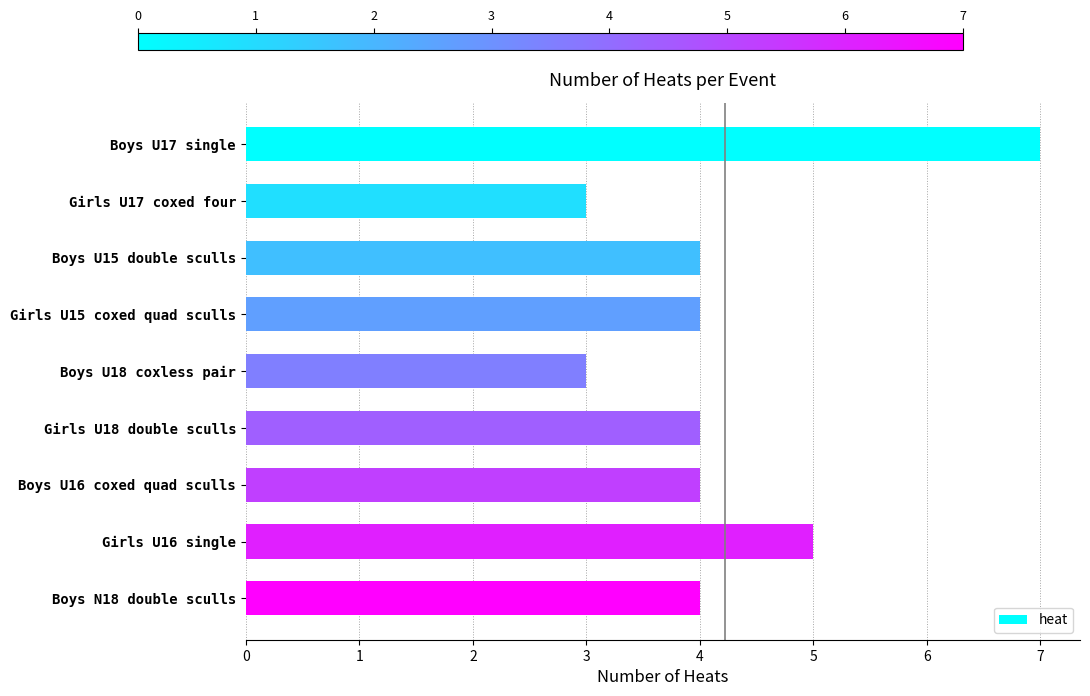

The value at Girls U15 coxed quad sculls is 4. True or false?

True